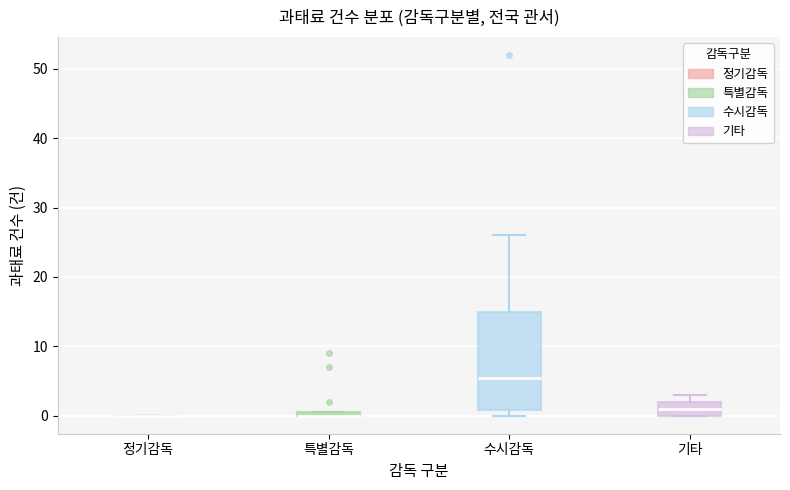

Which box is the tallest, from its lower edge to its upper edge?

수시감독